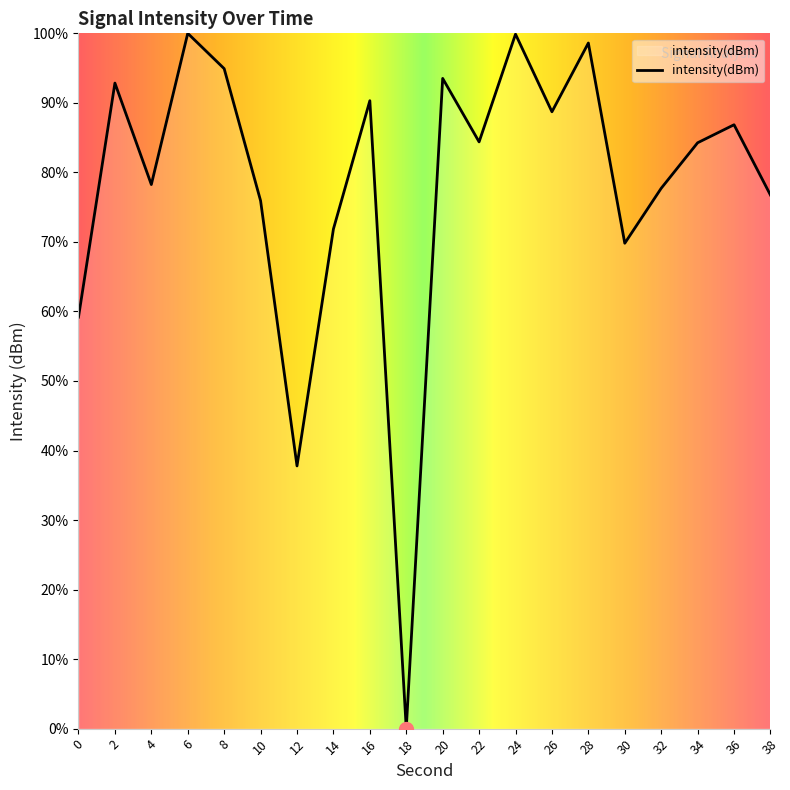

How many interior local valleys (lower than both neighbors) does the data have?

6